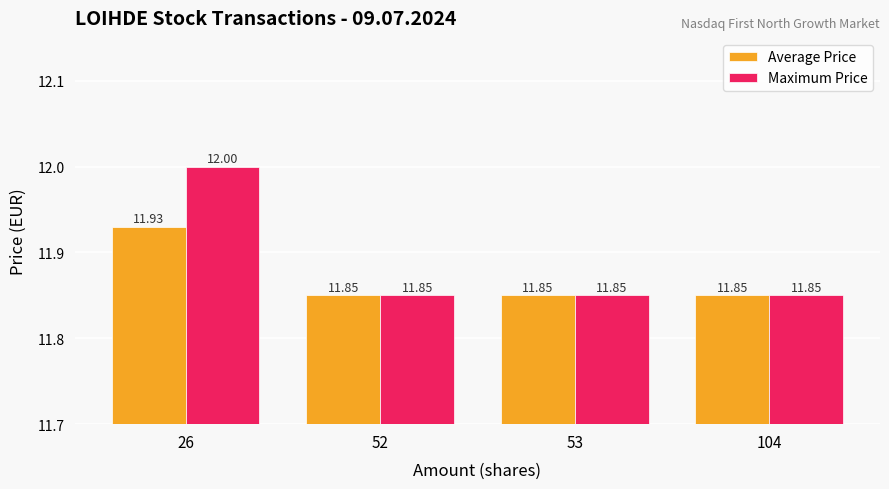

How many bars are there in each group?

2